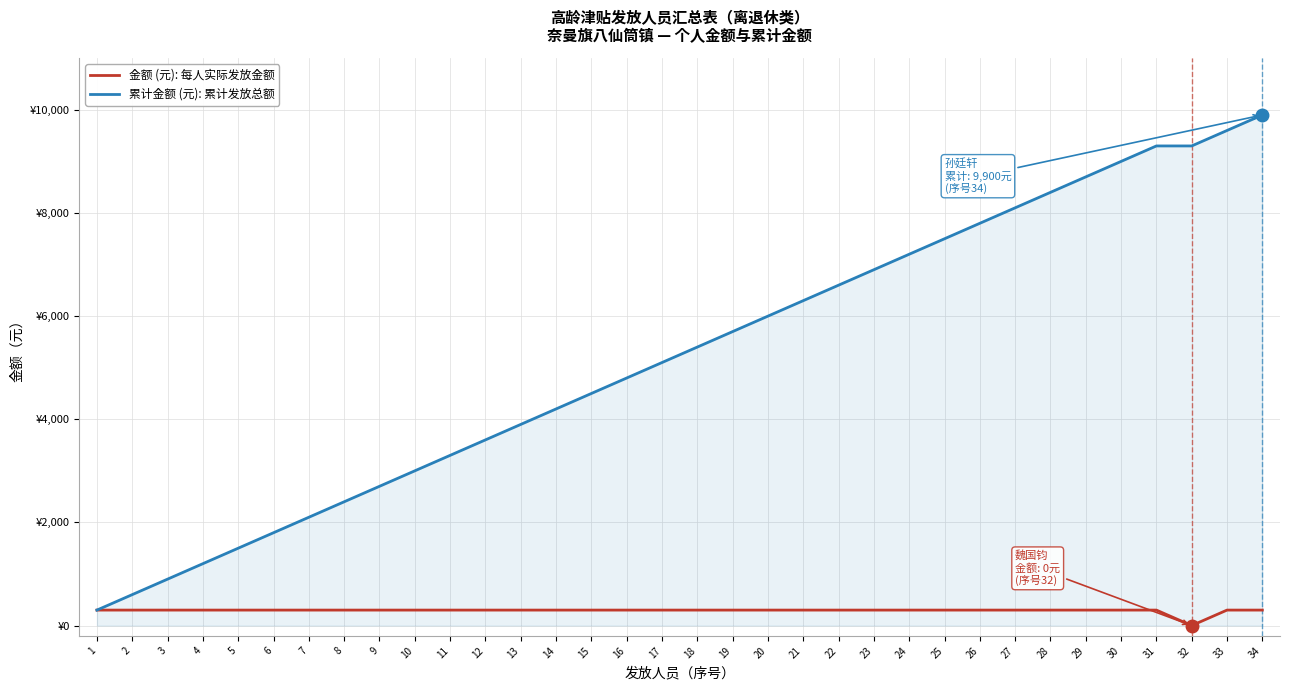

Rank the categories by 累计金额 (元): 累计发放总额 value from lowest to highest.

1, 2, 3, 4, 5, 6, 7, 8, 9, 10, 11, 12, 13, 14, 15, 16, 17, 18, 19, 20, 21, 22, 23, 24, 25, 26, 27, 28, 29, 30, 31, 32, 33, 34